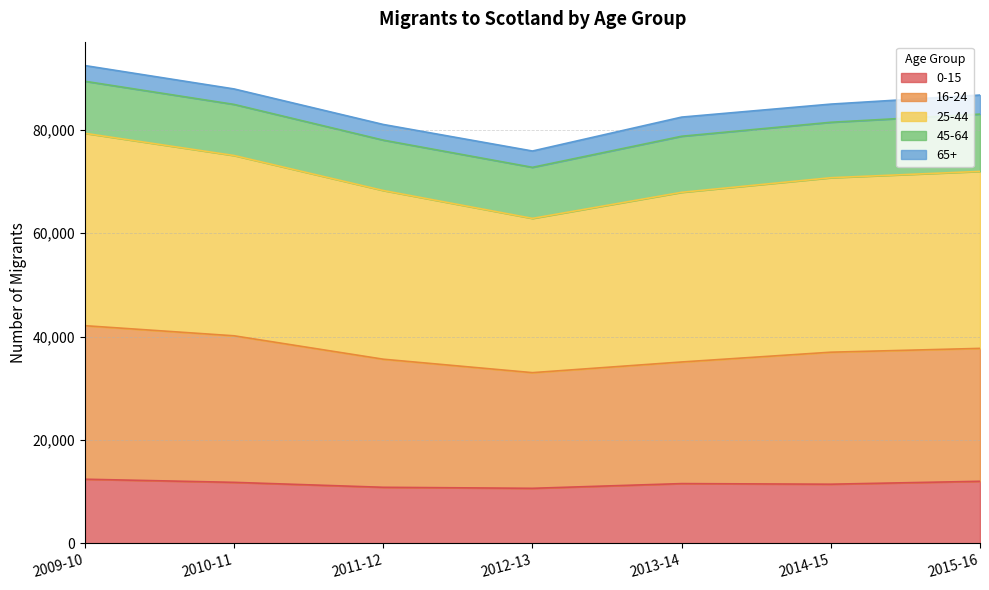

How many lines are shown in the chart?

5